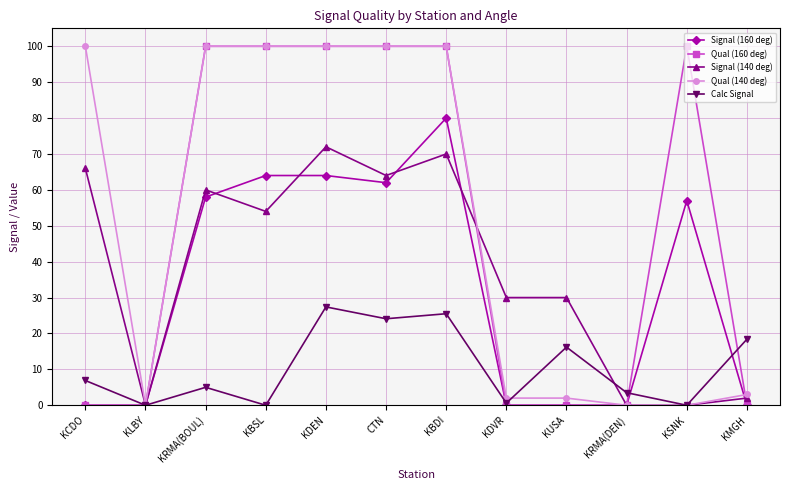

How many distinct data groups are displayed?

5